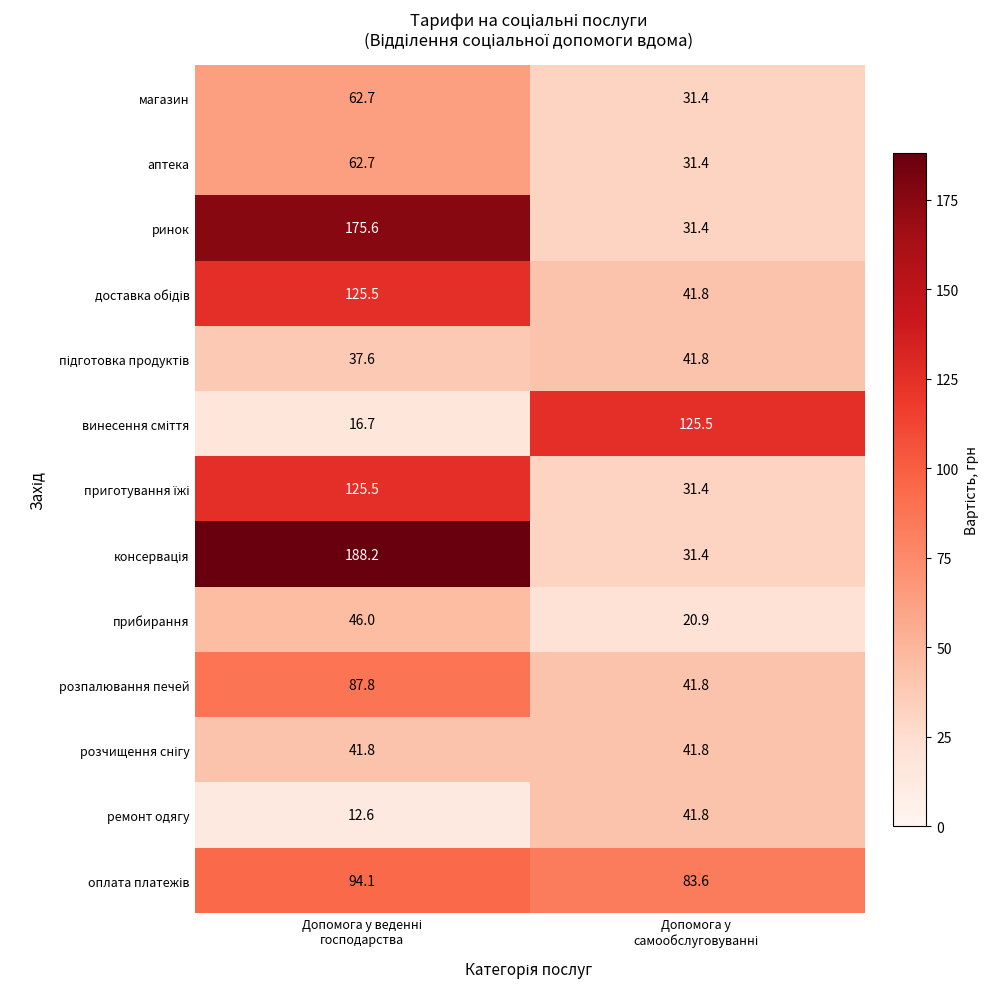

What is the minimum value shown in the chart?

12.6